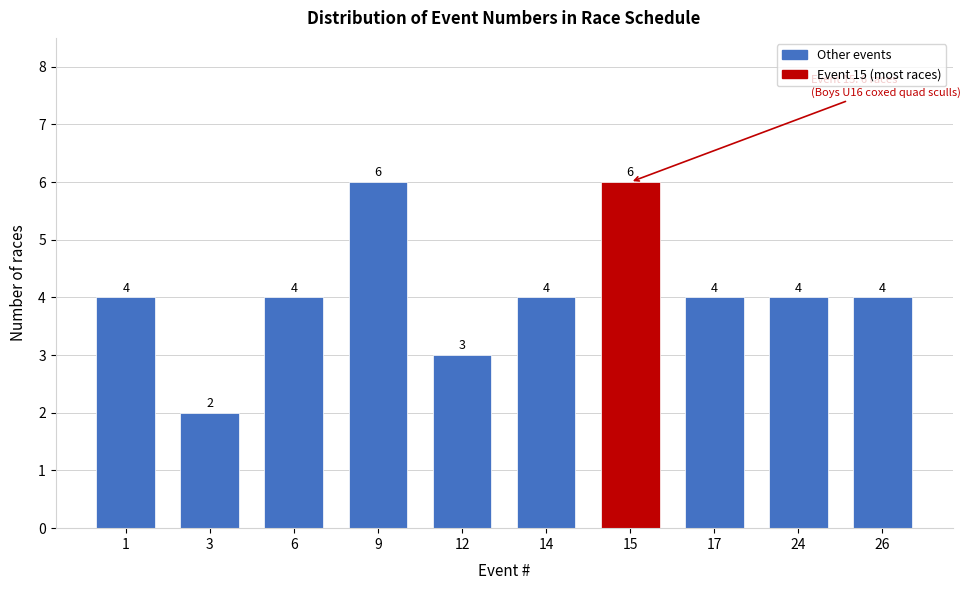

Reading left to right, list all the values displayed in this chart.

1=4	3=2	6=4	9=6	12=3	14=4	15=6	17=4	24=4	26=4